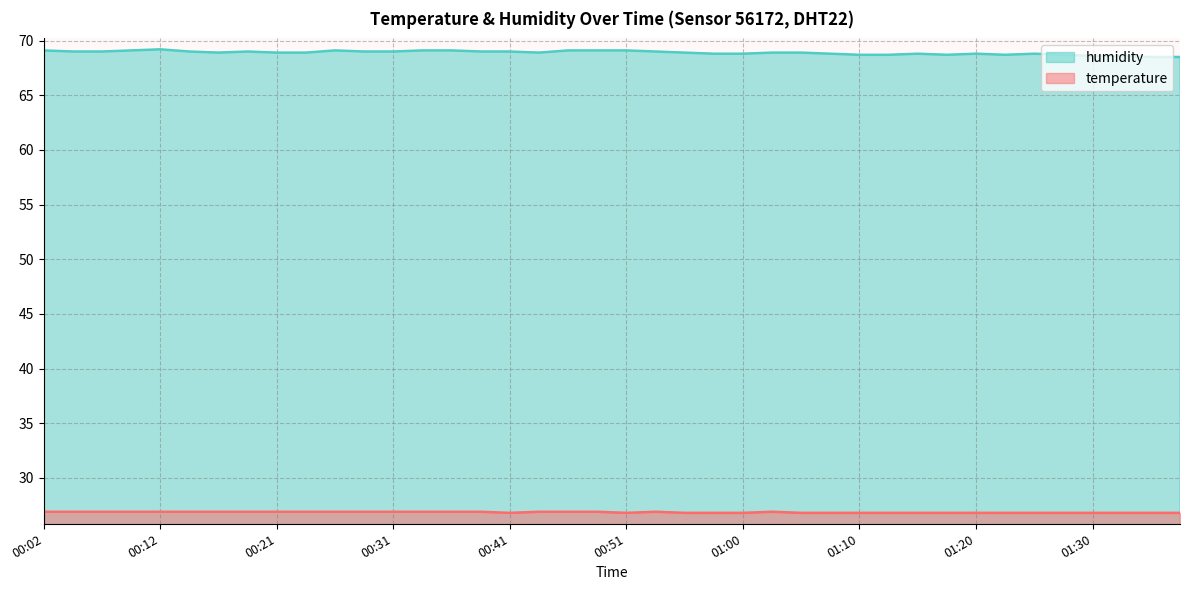

In temperature, how many points are lower than both neighbors (excluding endpoints)?

2